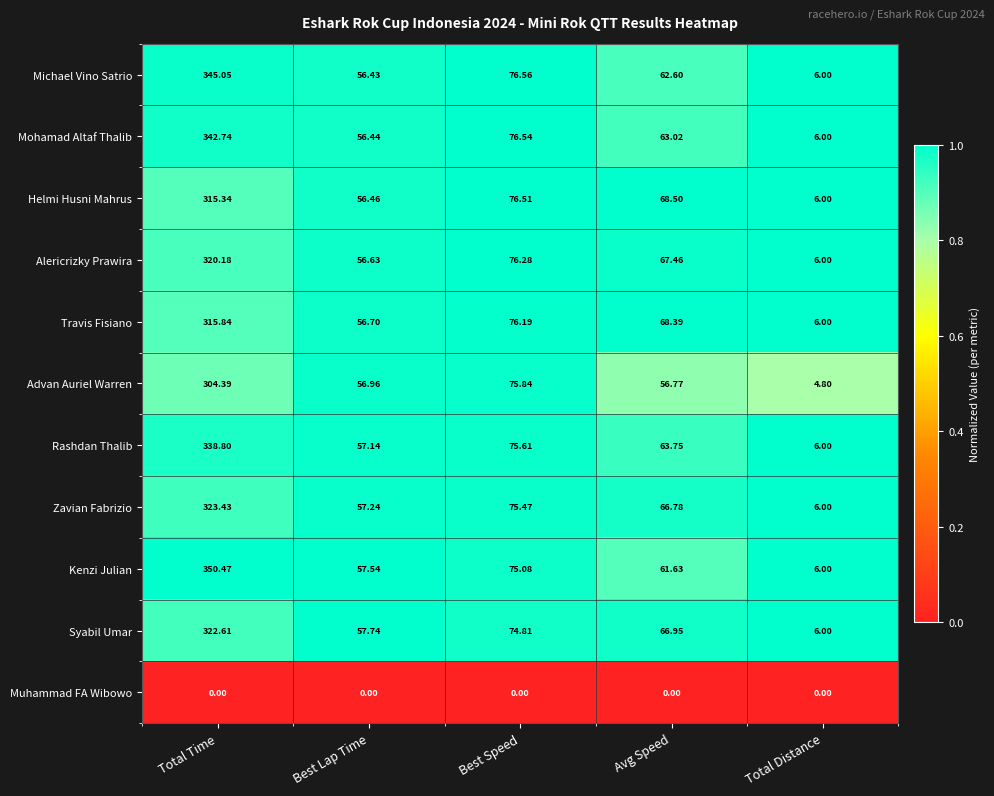

List the series in order of their peak value, lowest first.

Muhammad FA Wibowo, Advan Auriel Warren, Helmi Husni Mahrus, Travis Fisiano, Alericrizky Prawira, Syabil Umar, Zavian Fabrizio, Rashdan Thalib, Mohamad Altaf Thalib, Michael Vino Satrio, Kenzi Julian